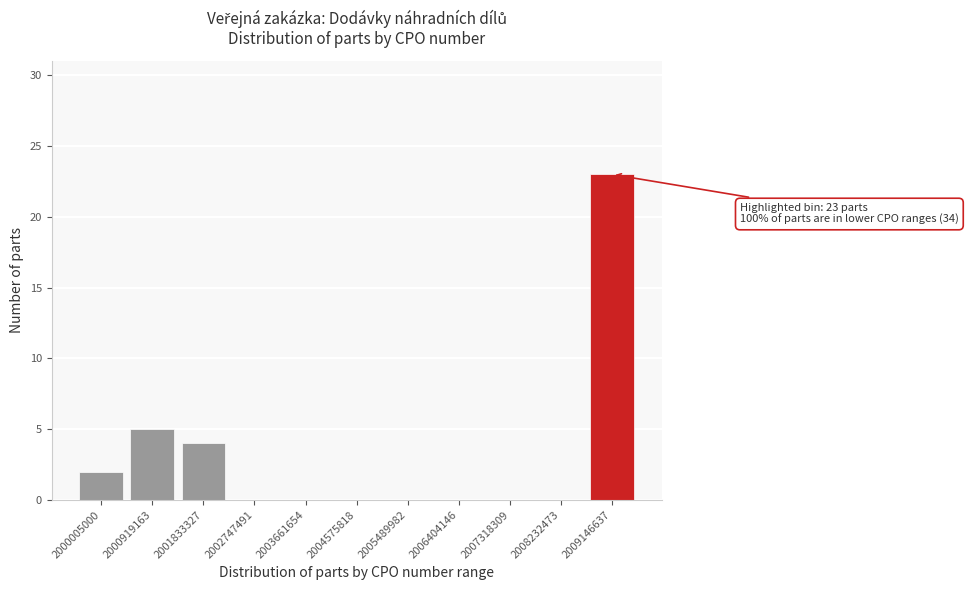

Reading left to right, extract all data points from this chart.

2000005000=2	2000919163=5	2001833327=4	2002747491=0	2003661654=0	2004575818=0	2005489982=0	2006404146=0	2007318309=0	2008232473=0	2009146637=23